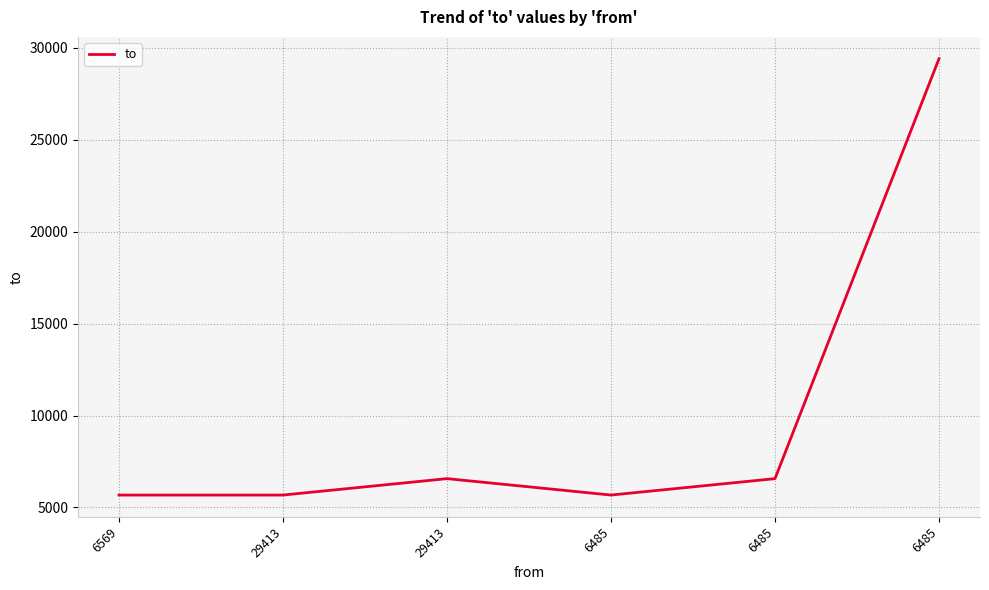

What is the difference between the maximum and minimum values?

23737